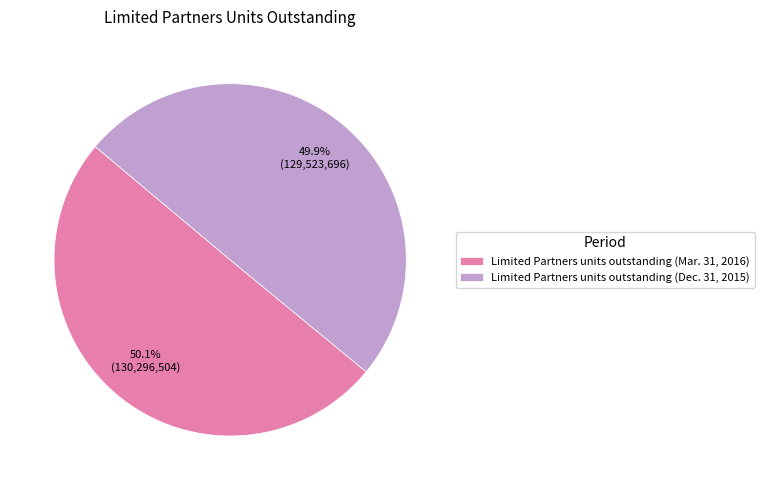

True or false: Limited Partners units outstanding (Dec. 31, 2015) accounts for 59% of the total.

False